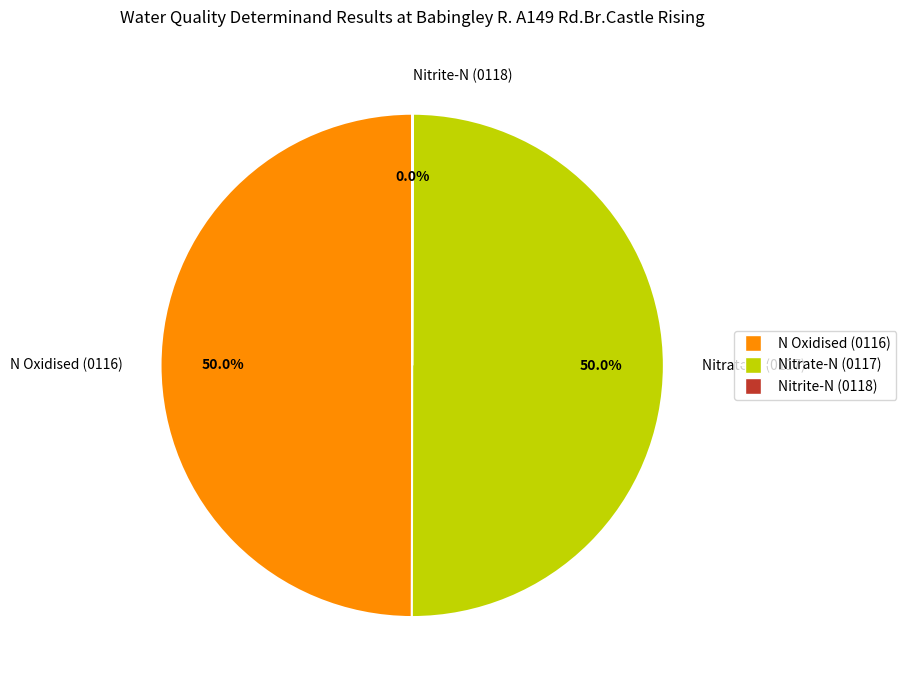

What percentage is NOT represented by Nitrate-N (0117)?

50.0%